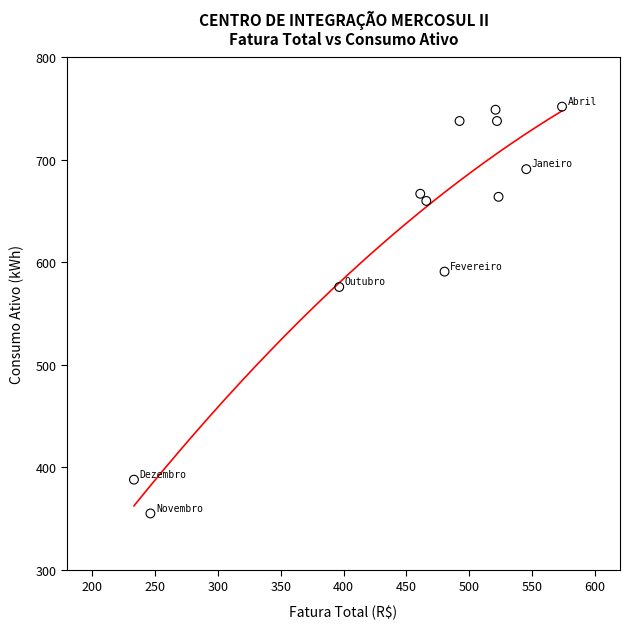

What Y value in the scatter plot is closest to 553?

576